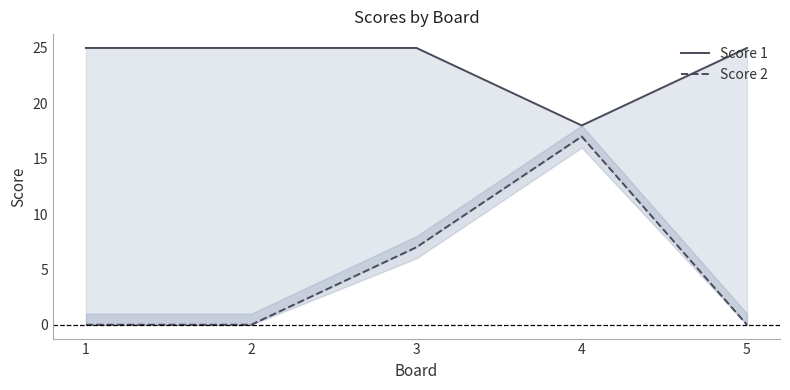

Does the chart display data point markers on the line(s)?

No